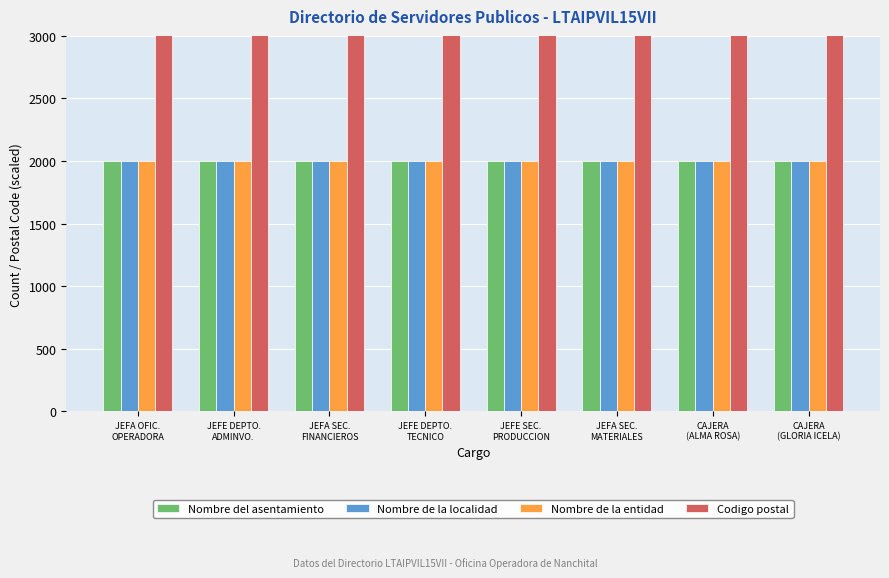

What is the label of the 7th bar from the left?

CAJERA
(ALMA ROSA)